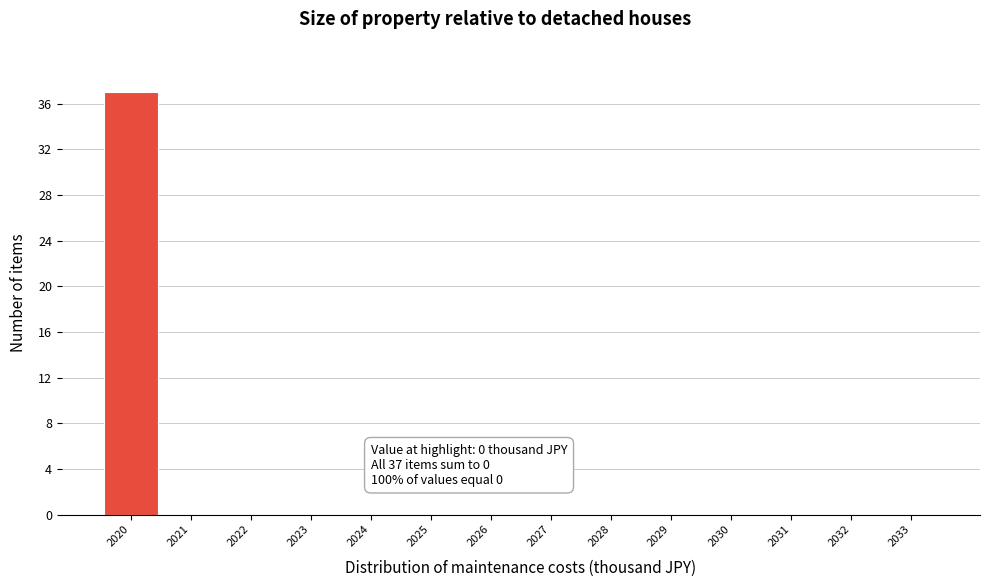

Reading left to right, list all the values displayed in this chart.

2020=37	2021=0	2022=0	2023=0	2024=0	2025=0	2026=0	2027=0	2028=0	2029=0	2030=0	2031=0	2032=0	2033=0